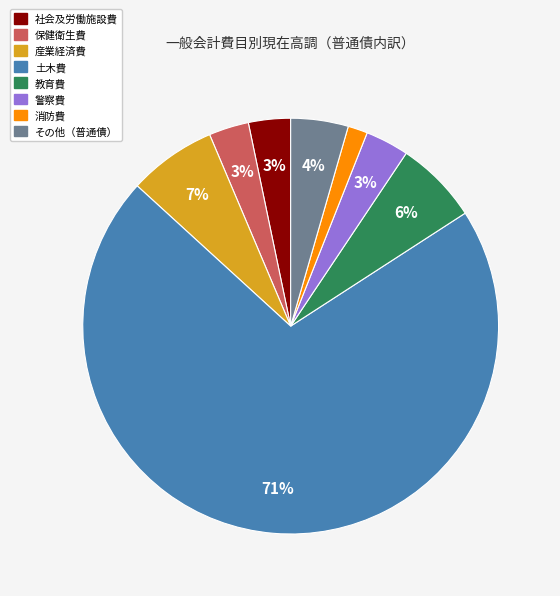

What percentage is the 産業経済費 slice, to the nearest percent?

7%